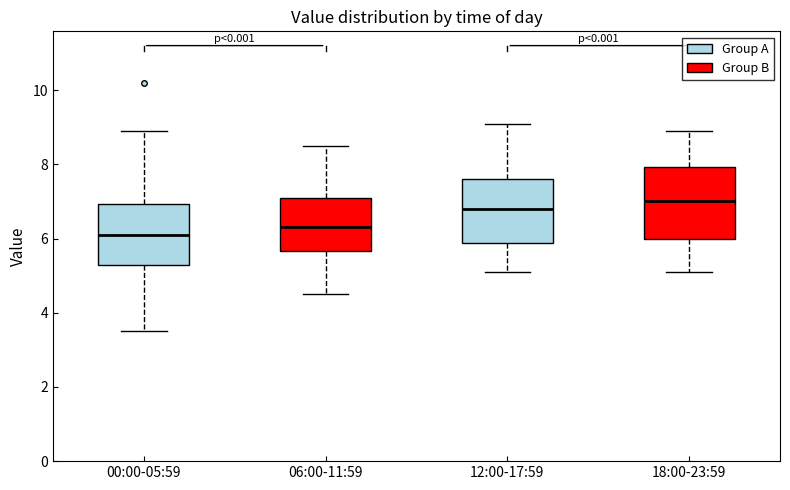

Which box is the tallest, from its lower edge to its upper edge?

18:00-23:59